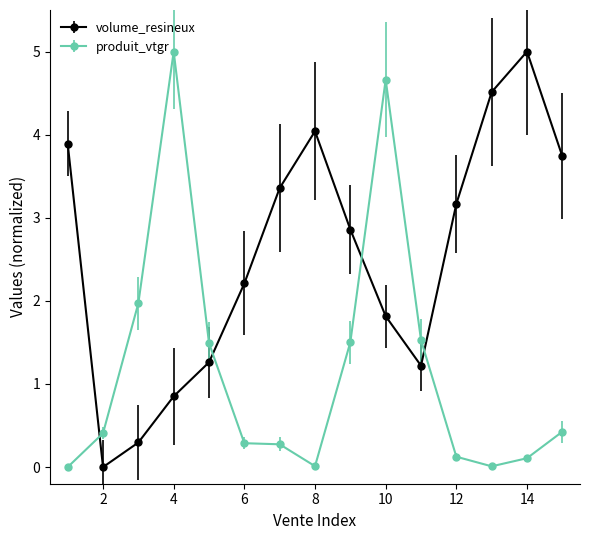

Which series ends up on top after the final intersection of produit_vtgr and volume_resineux?

volume_resineux